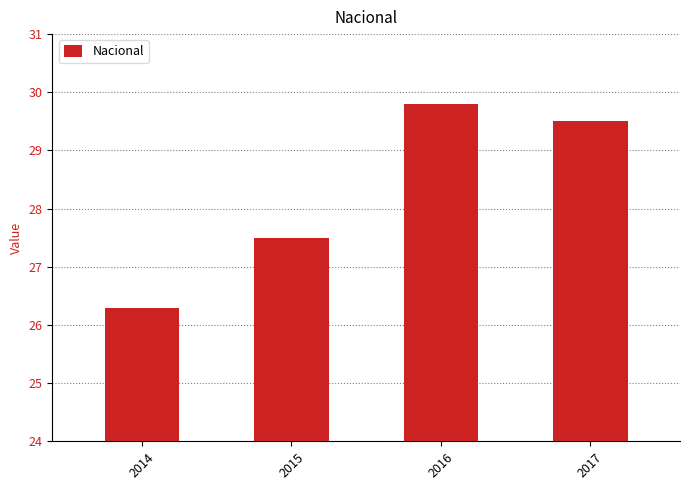

What is the change in value from 2015 to 2016?

+2.3